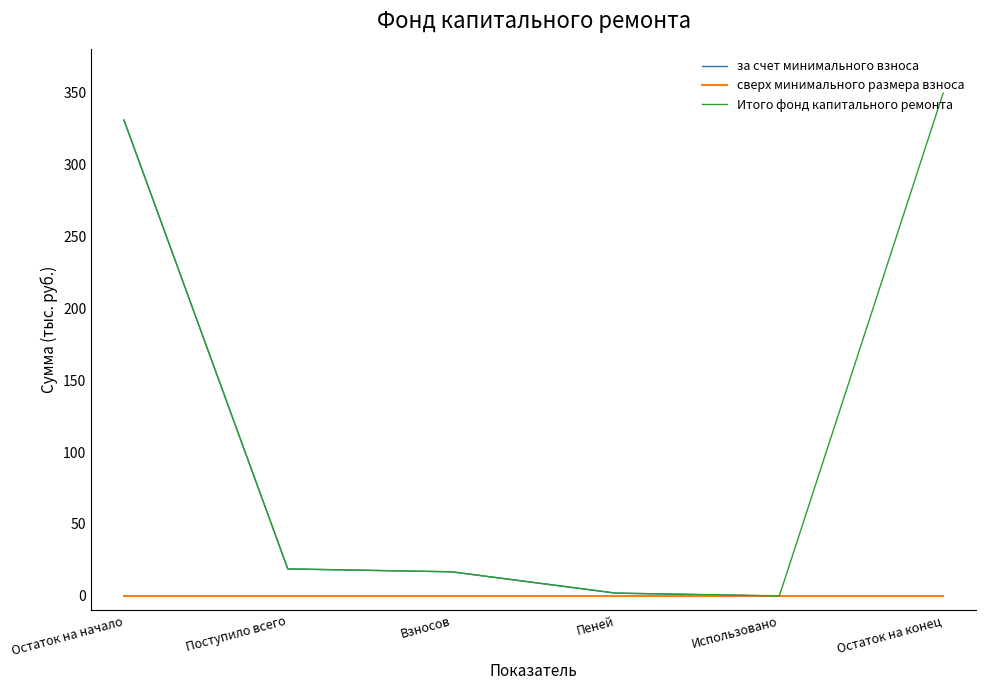

Which series has the widest spread of values?

Итого фонд капитального ремонта